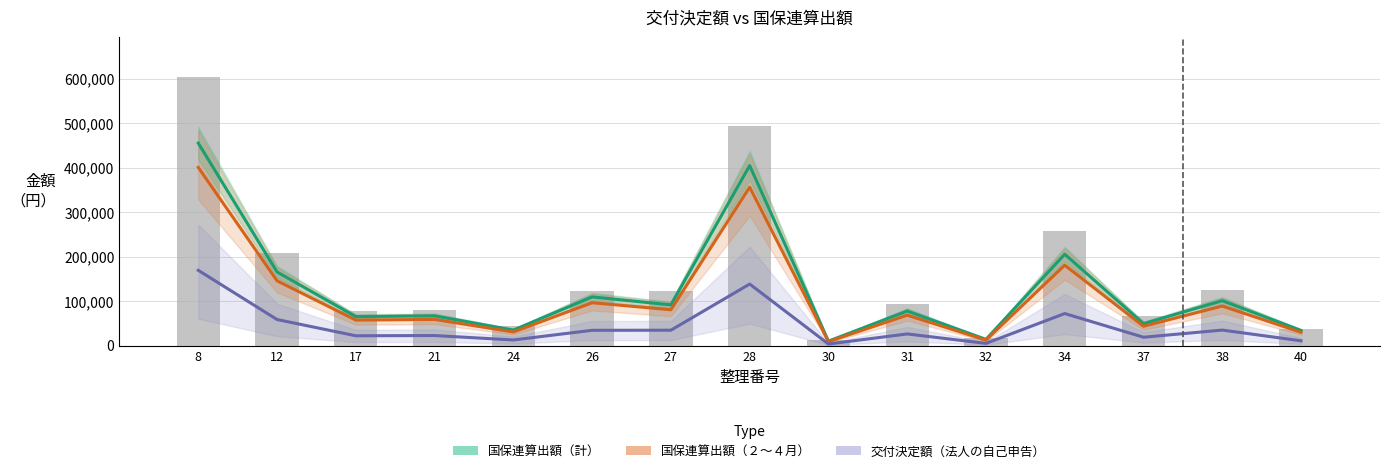

What is the spread (max minus min) of values at 32?

9101.1